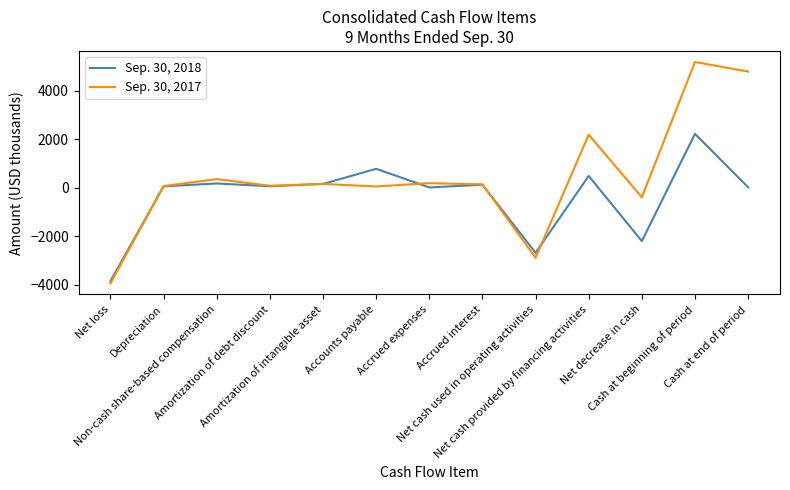

What is the difference between the Sep. 30, 2017 values at Non-cash share-based compensation and Net cash provided by financing activities?

1832